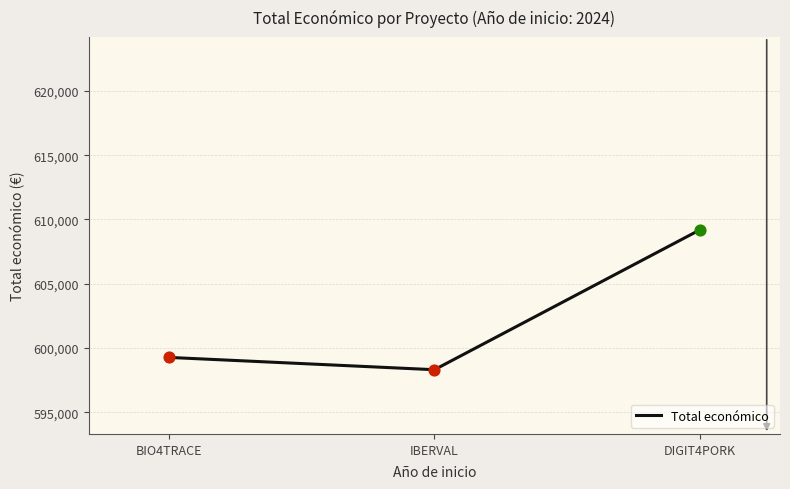

What is the ratio of the value at BIO4TRACE to the value at IBERVAL?

1.0